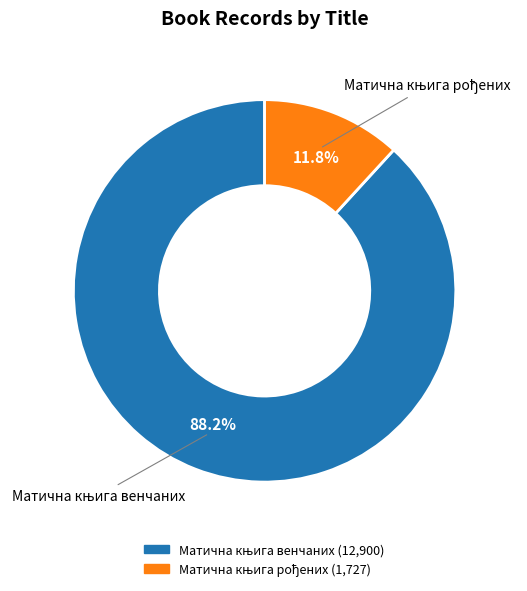

What percentage is the Матична књига рођених slice, to the nearest percent?

12%